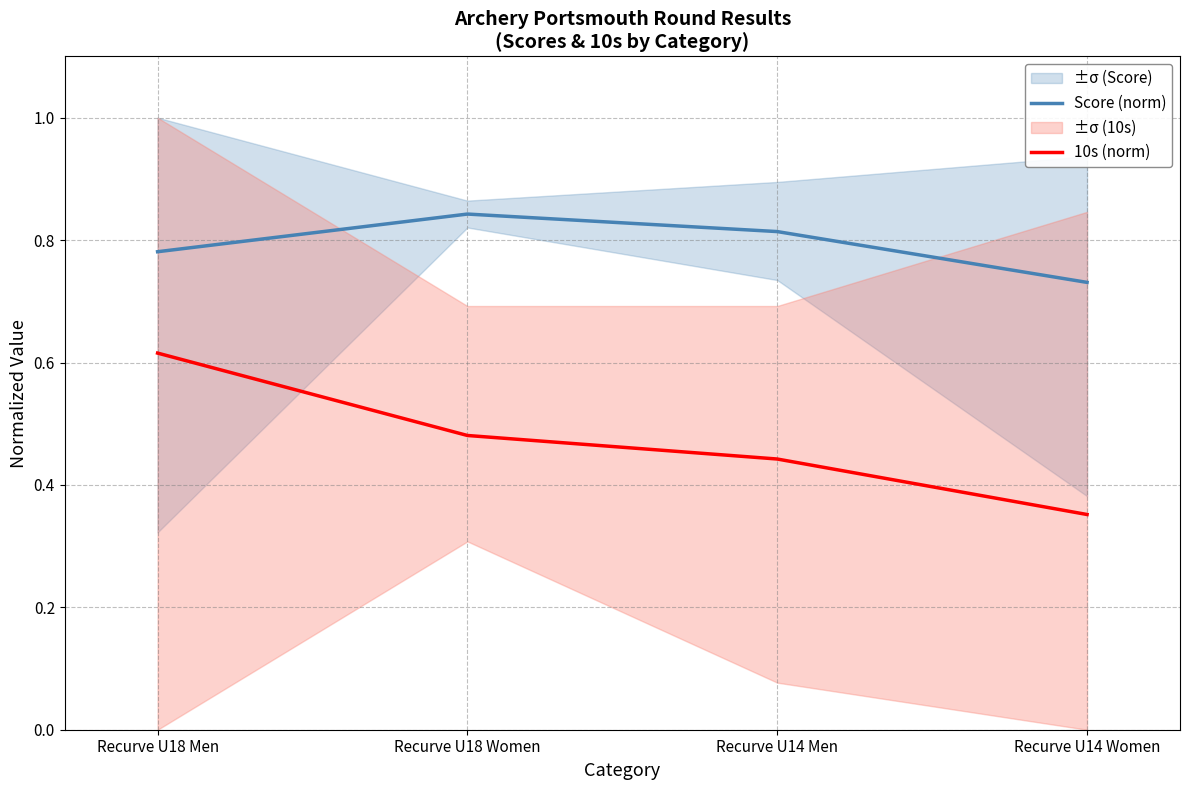

Between Recurve U18 Women and Recurve U14 Men, which is larger?

Recurve U18 Women